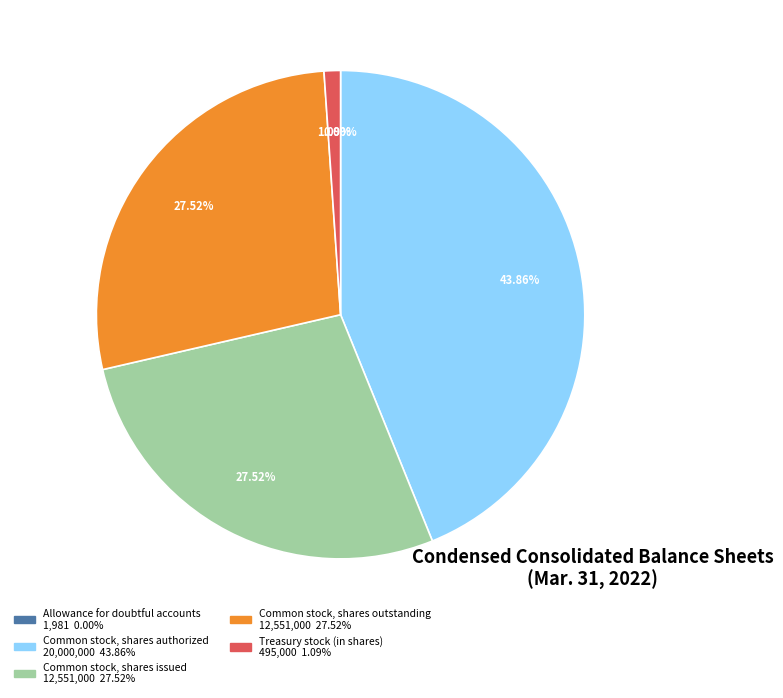

Is Common stock, shares authorized the majority of the pie?

No